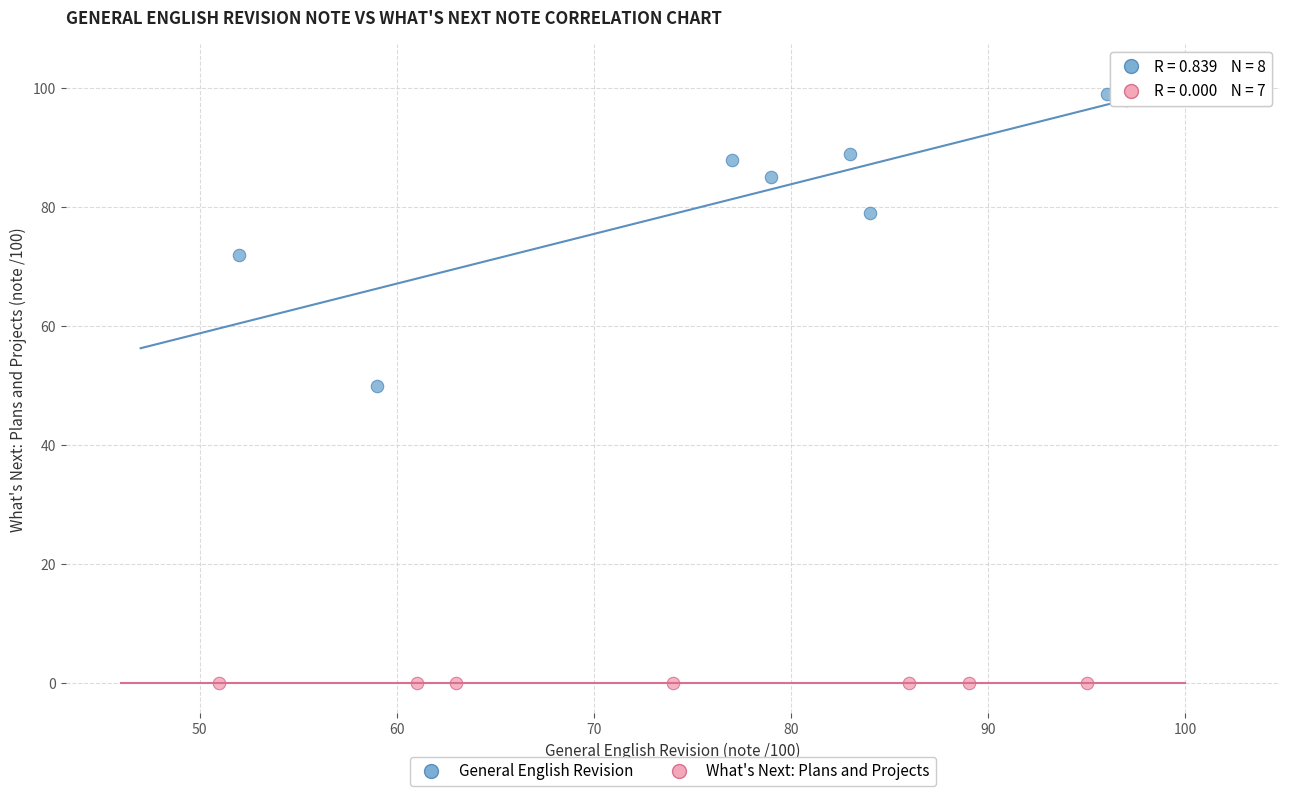

Which series reaches the minimum Y coordinate?

What's Next: Plans and Projects